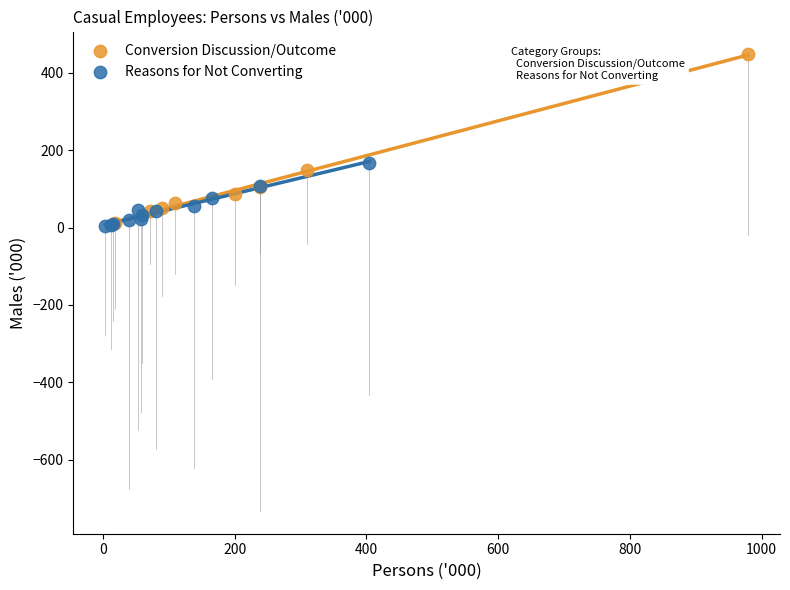

Which series reaches the maximum Y coordinate?

Conversion Discussion/Outcome